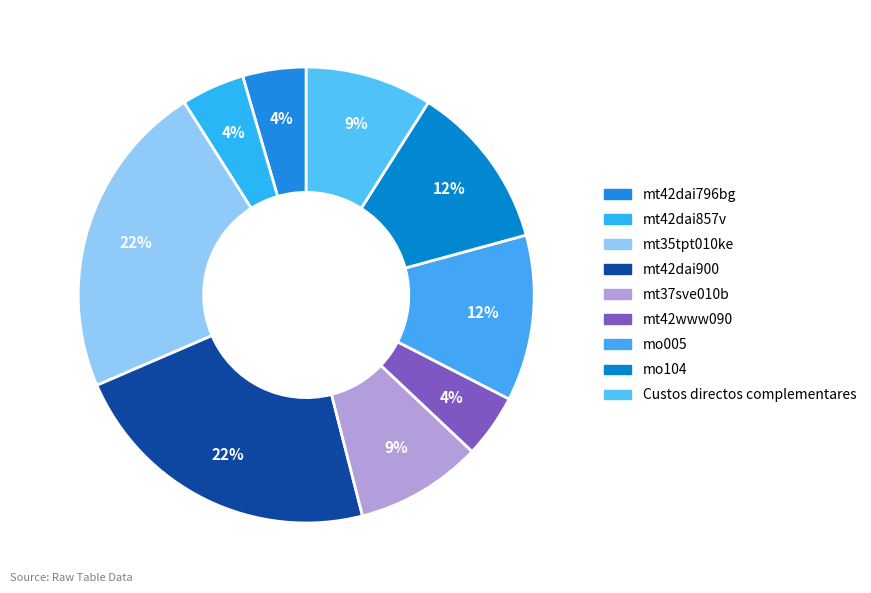

Is there any slice that represents more than half of the pie?

No